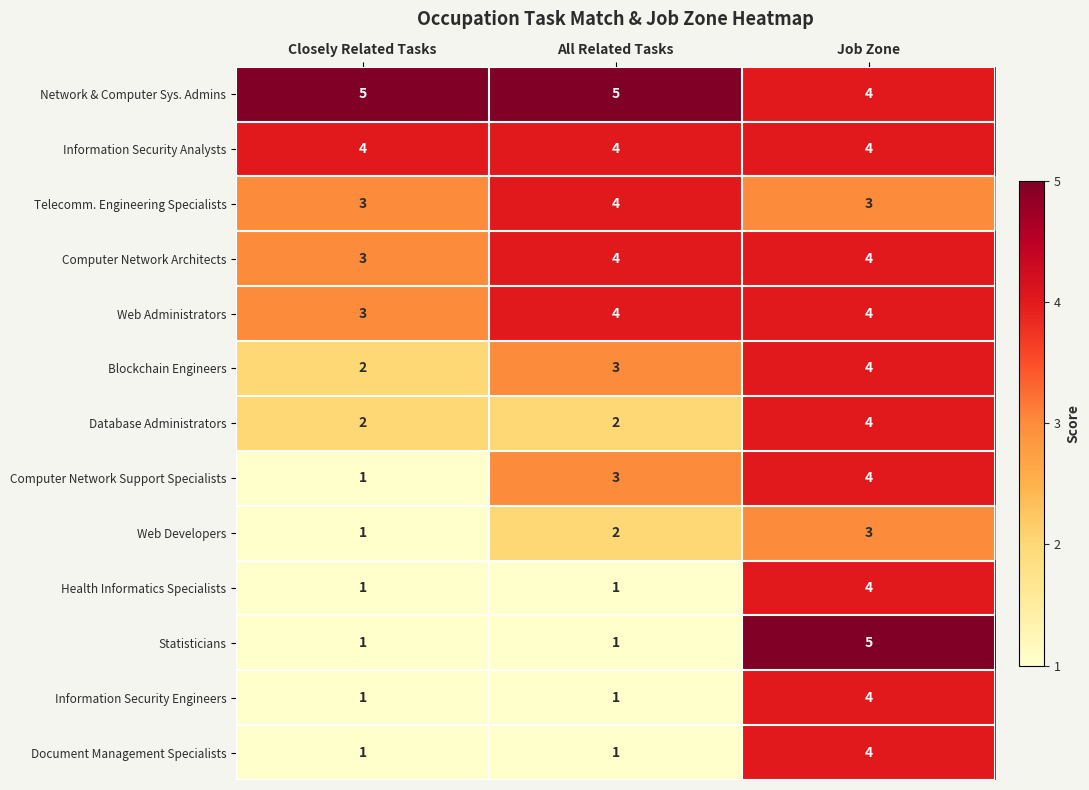

What is the sum of all Information Security Analysts values?

12